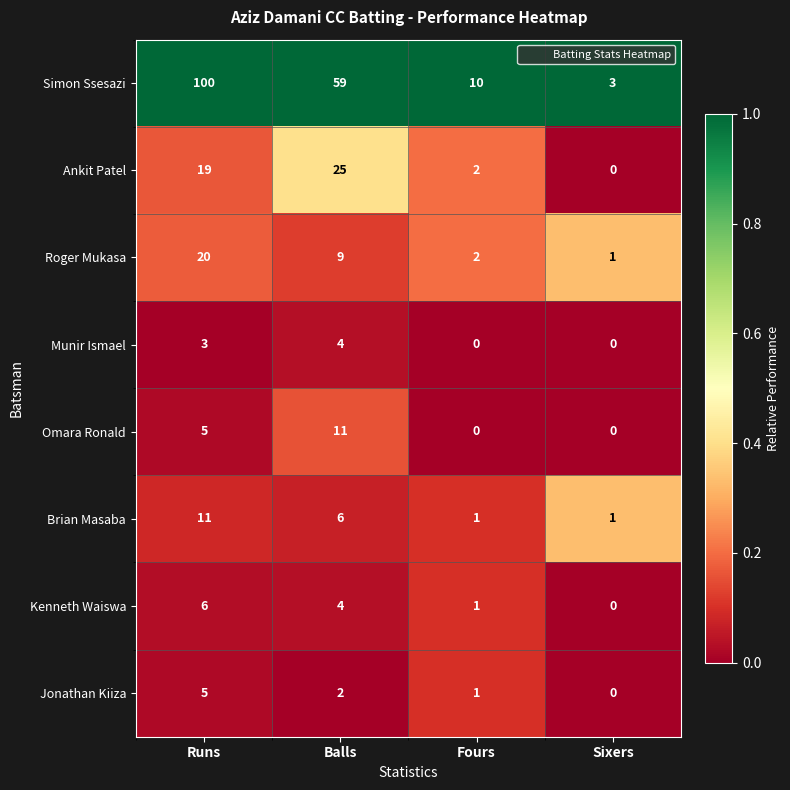

What is the spread (max minus min) of values at Fours?

10